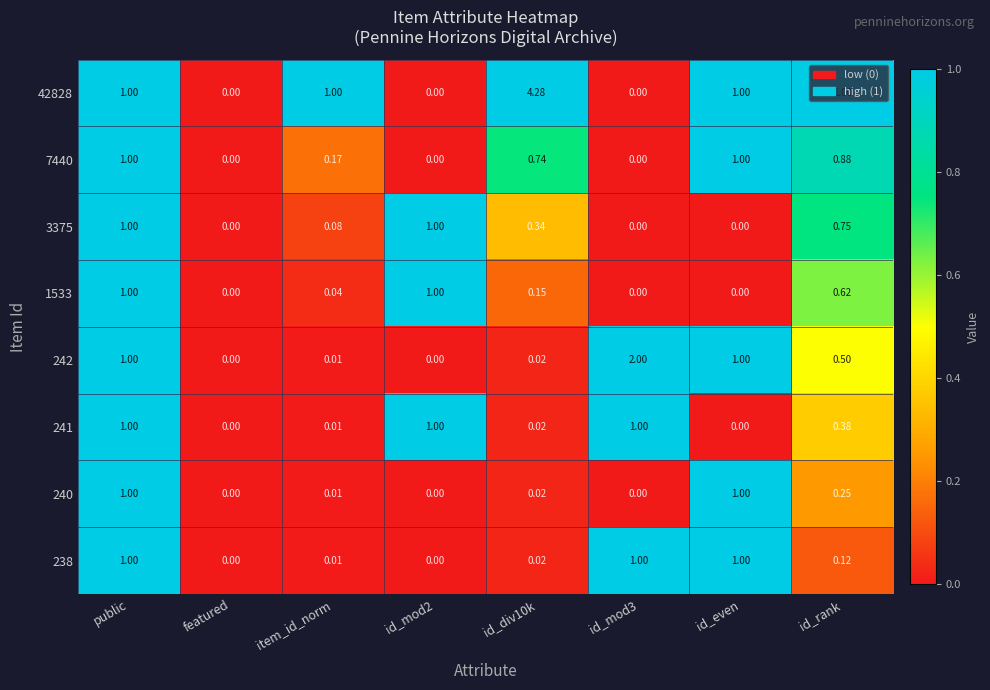

Is the value of 42828 at id_mod2 greater than the value of 242 at id_even?

No